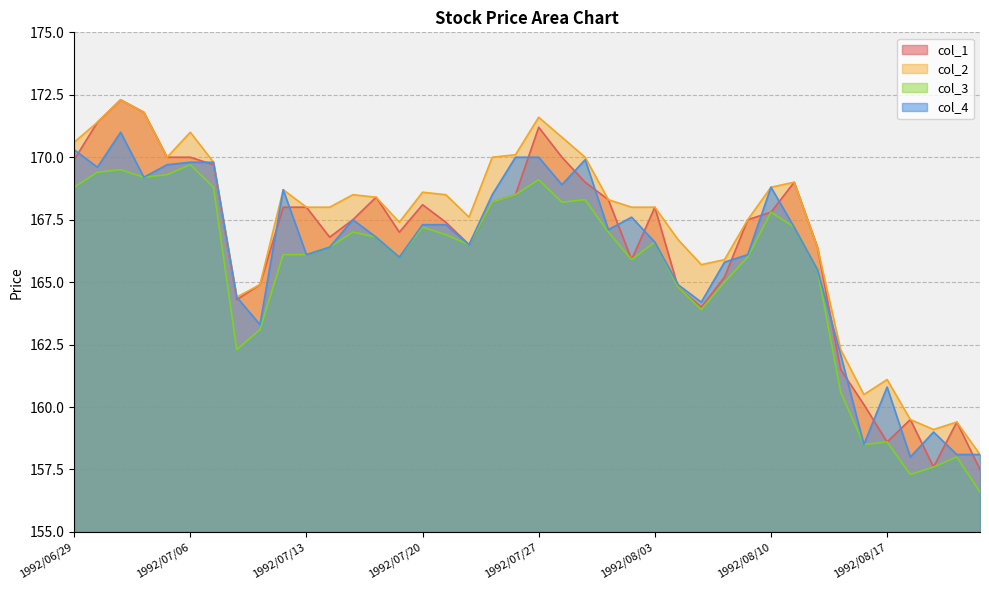

What is the label of the 24th point from the left?

1992/07/30